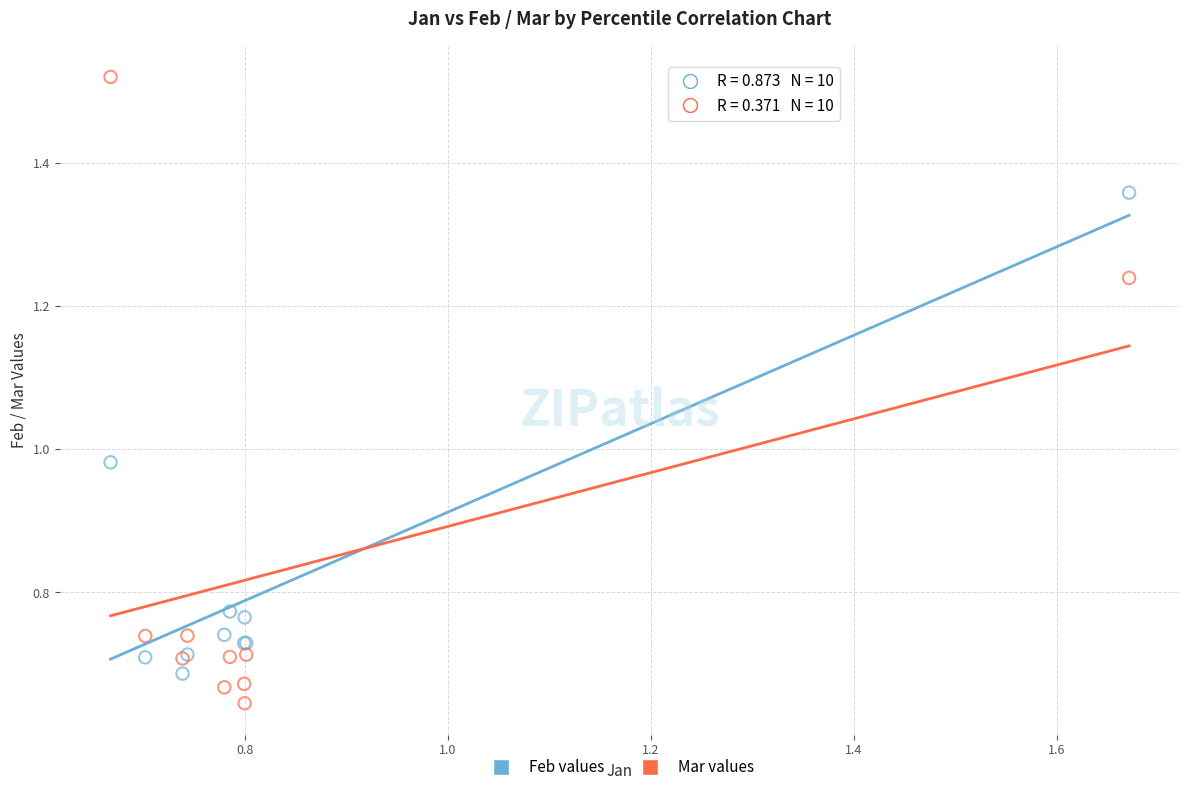

Which series reaches the minimum Y coordinate?

Mar values